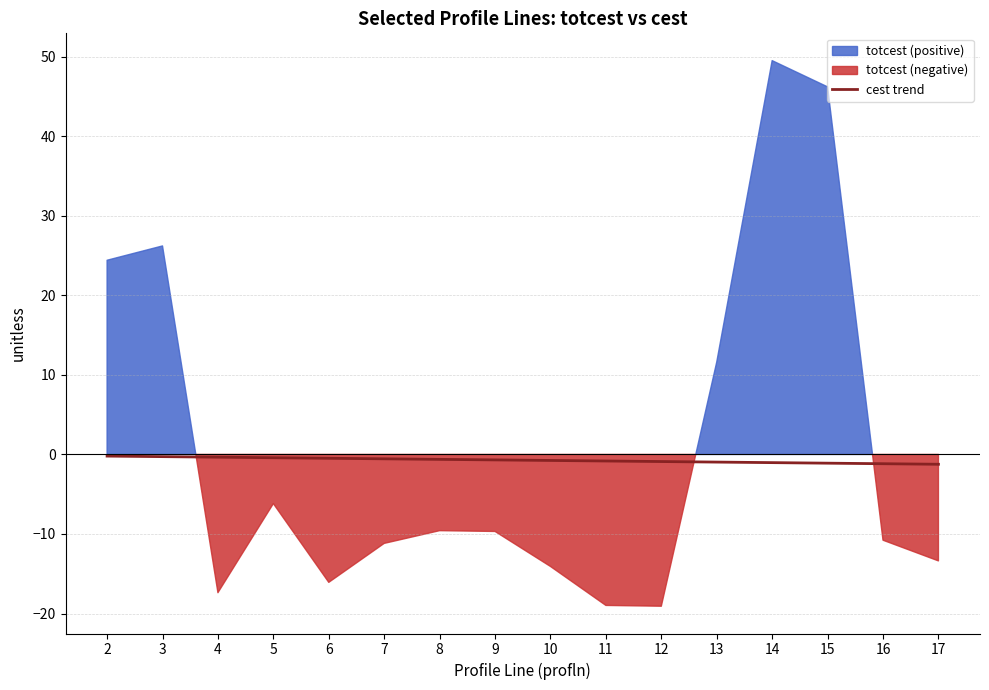

True or false: cest trend has a value of -1.2 at 16.

True